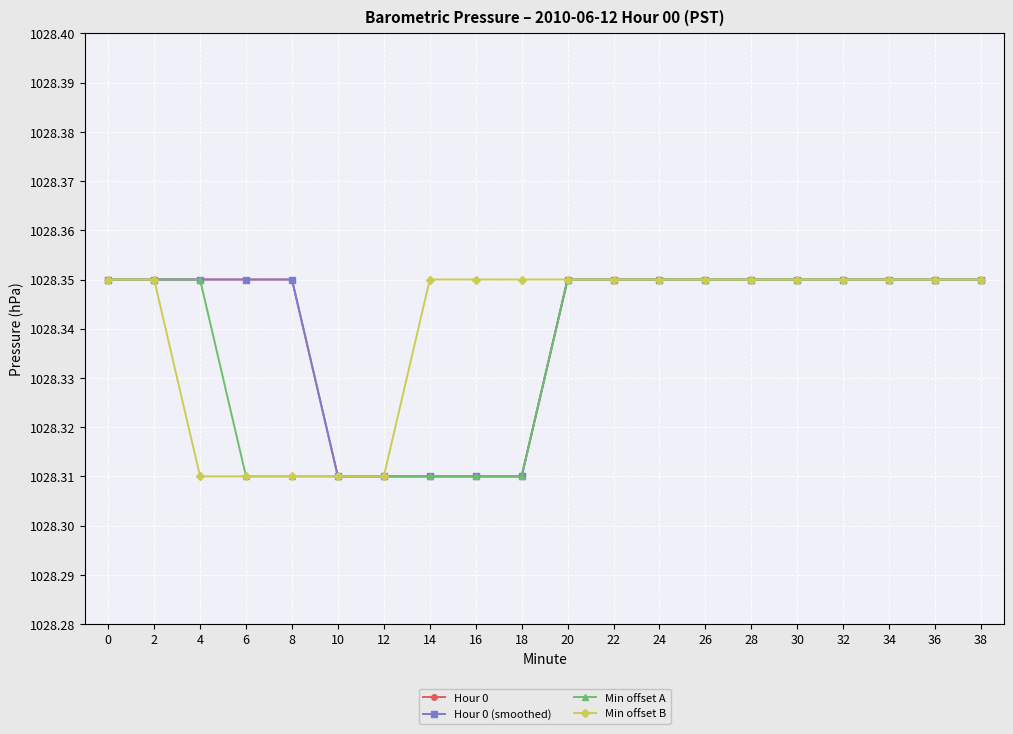

What is the sum of the Hour 0 (smoothed) values at 6 and 18?

2056.7